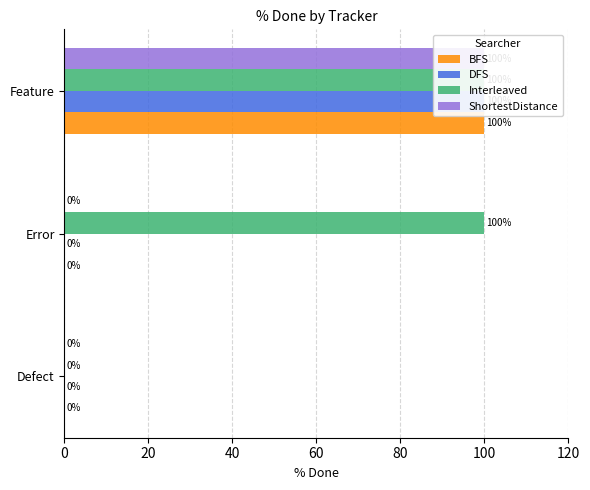

What value does the Interleaved series have at Error, to the nearest 50?

100